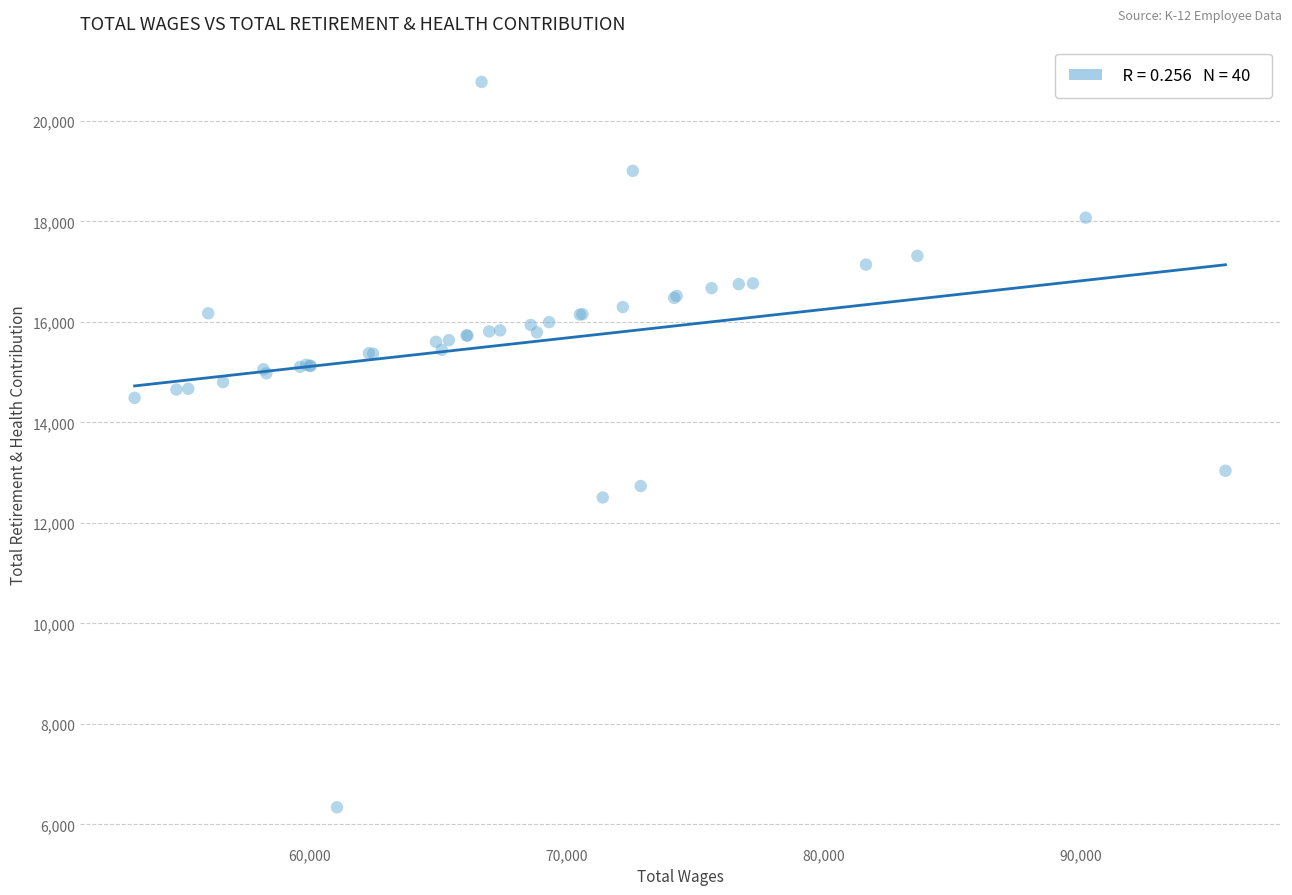

What Y value in the scatter plot is closest to 13557?

13037